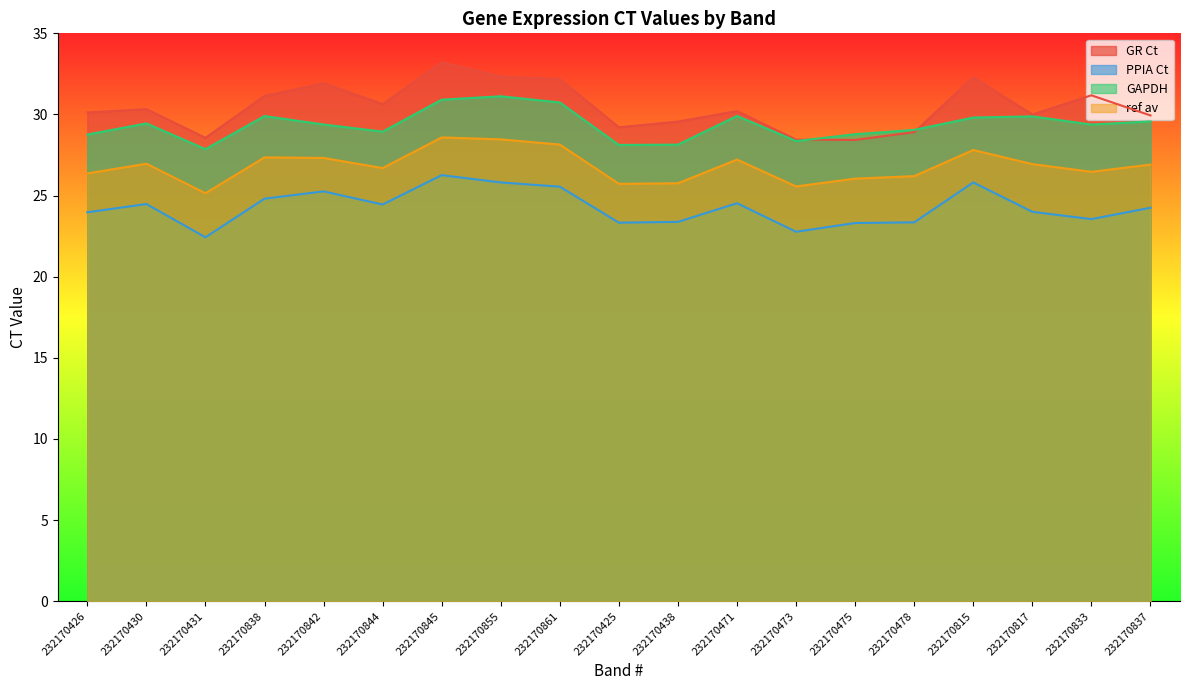

At which category is the sum across all series the highest?

232170845